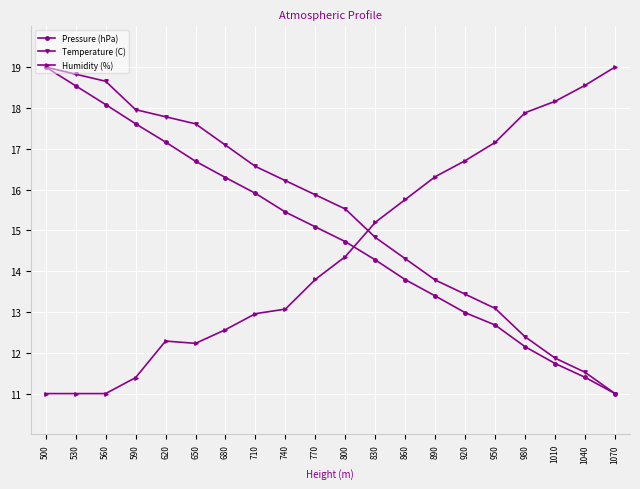

What is the total value across all series at 1070?

41.0